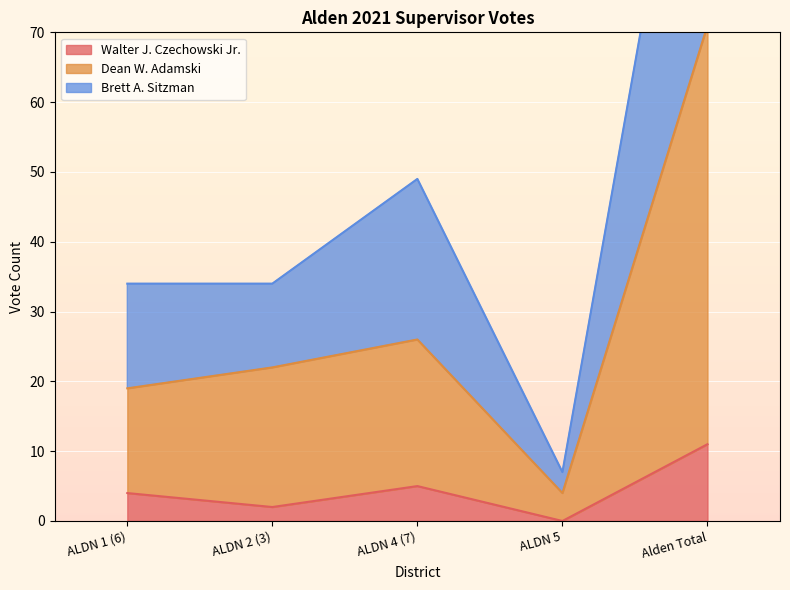

What is the label of the 4th point from the left?

ALDN 5